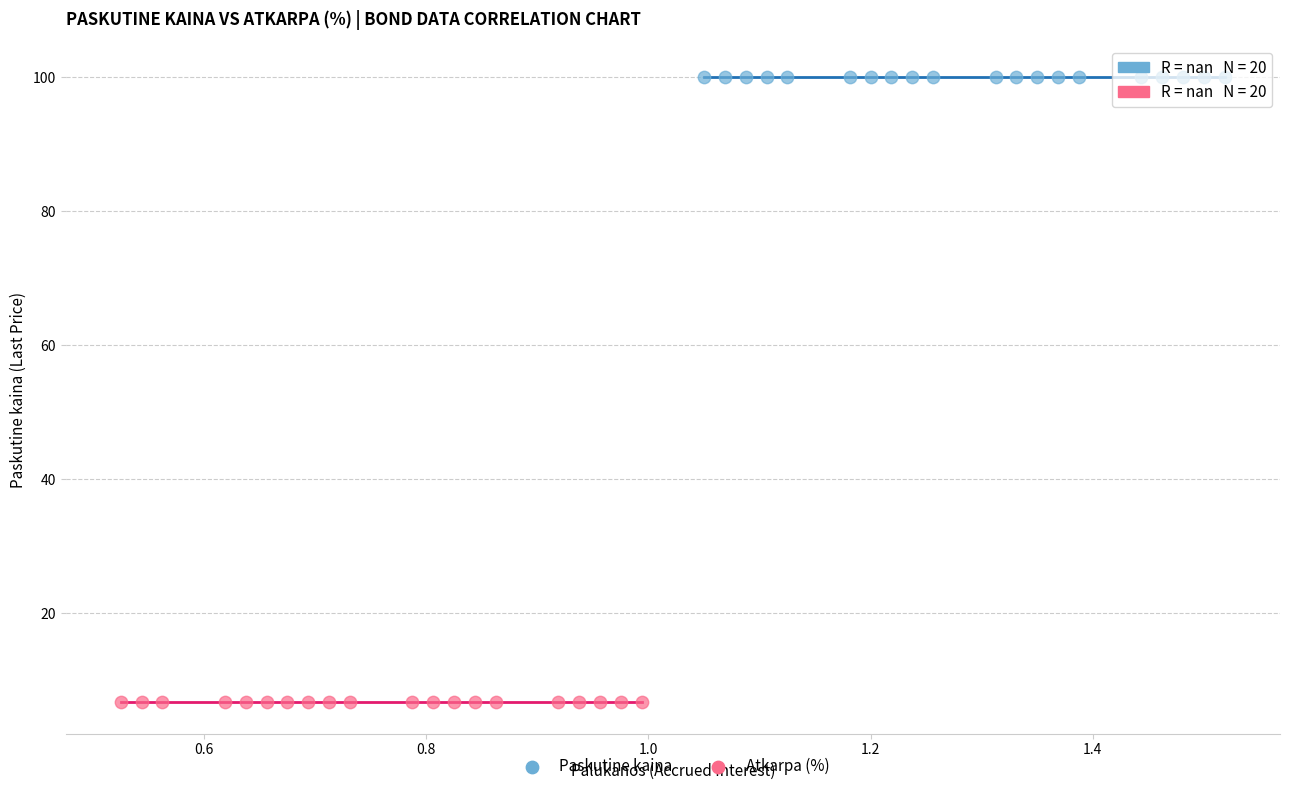

Which series contains the highest Y value?

Paskutine kaina